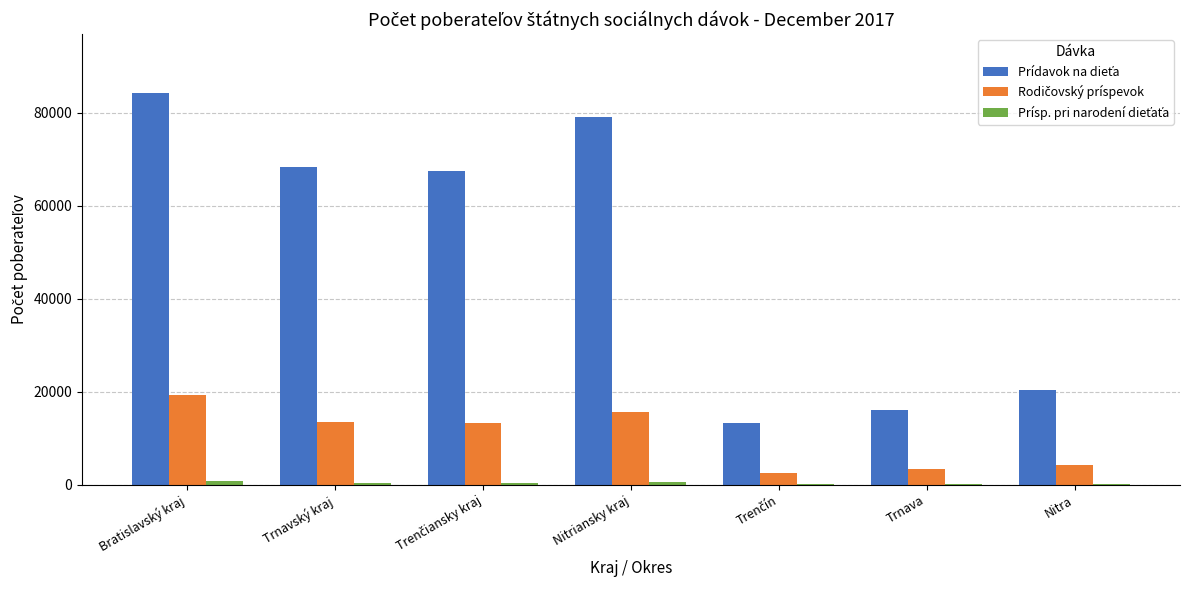

At which category is the sum across all series the highest?

Bratislavský kraj